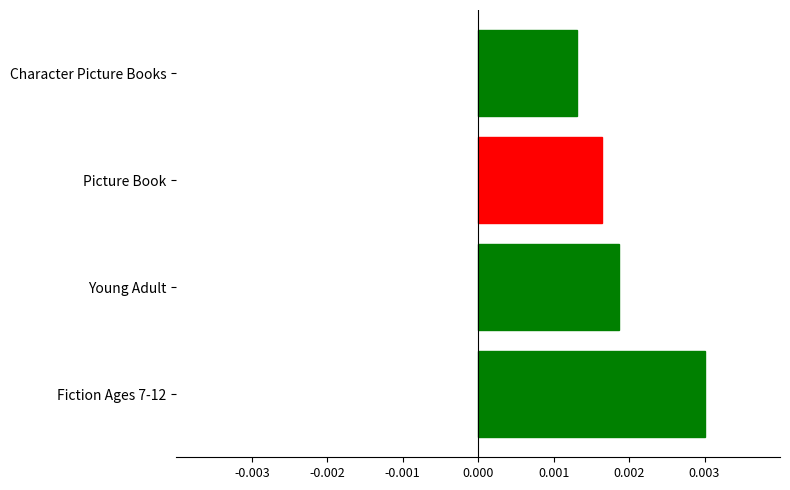

Rank the categories by value from highest to lowest.

Fiction Ages 7-12, Young Adult, Picture Book, Character Picture Books